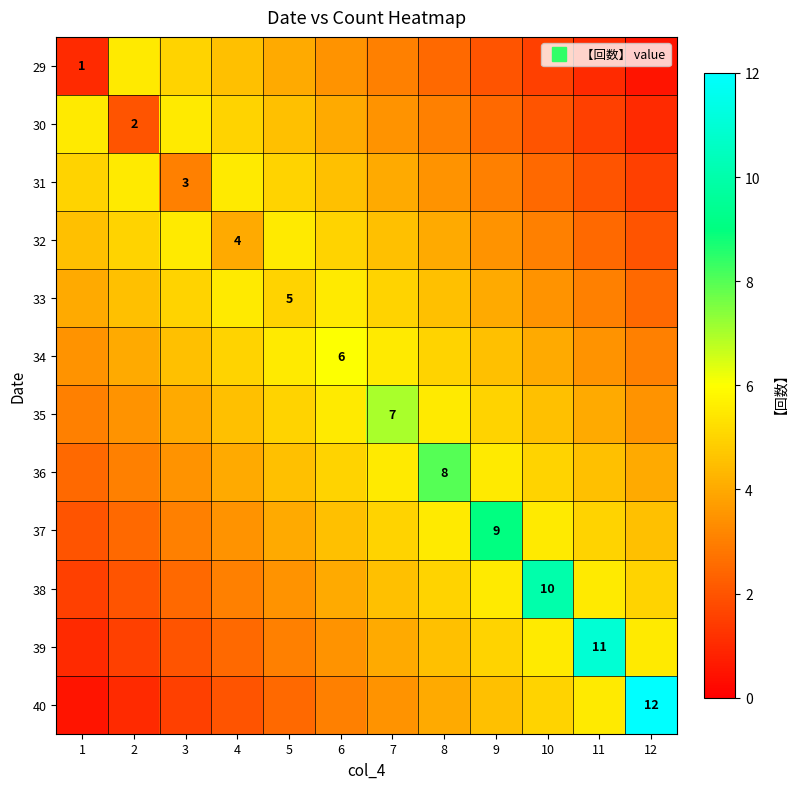

How many data points in 32 are above 4?

6